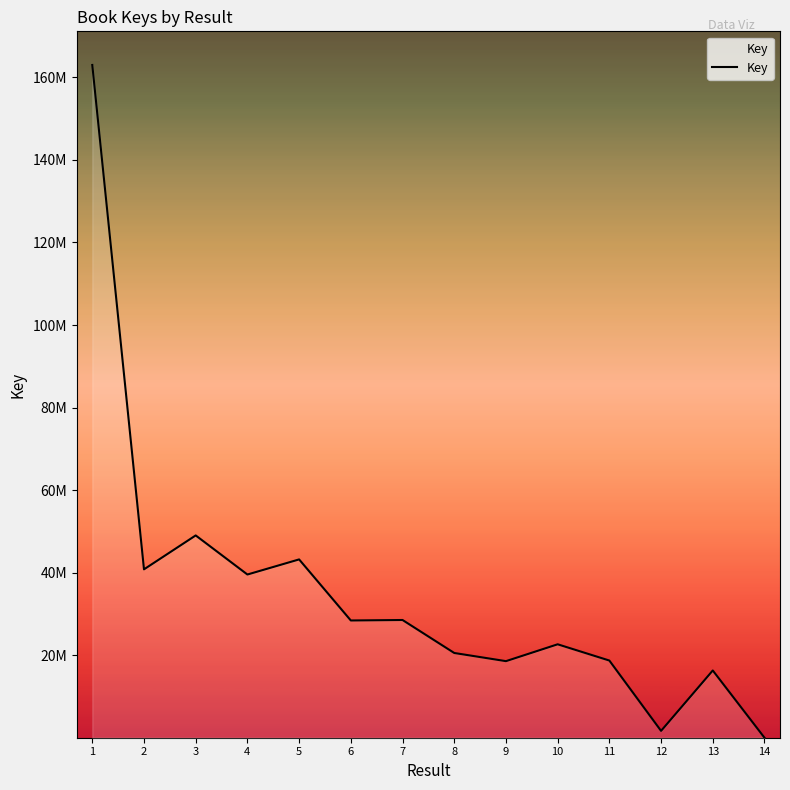

The value at 11 is 29285021. True or false?

False